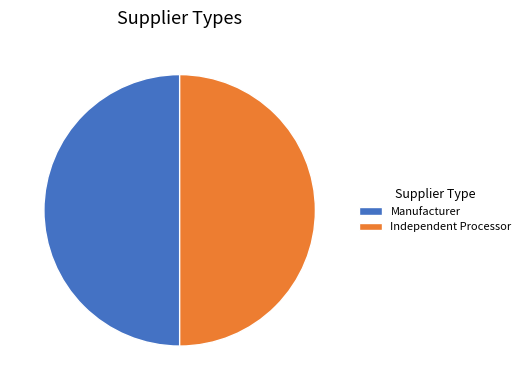

Do Manufacturer and Independent Processor together represent more than half of the pie?

Yes